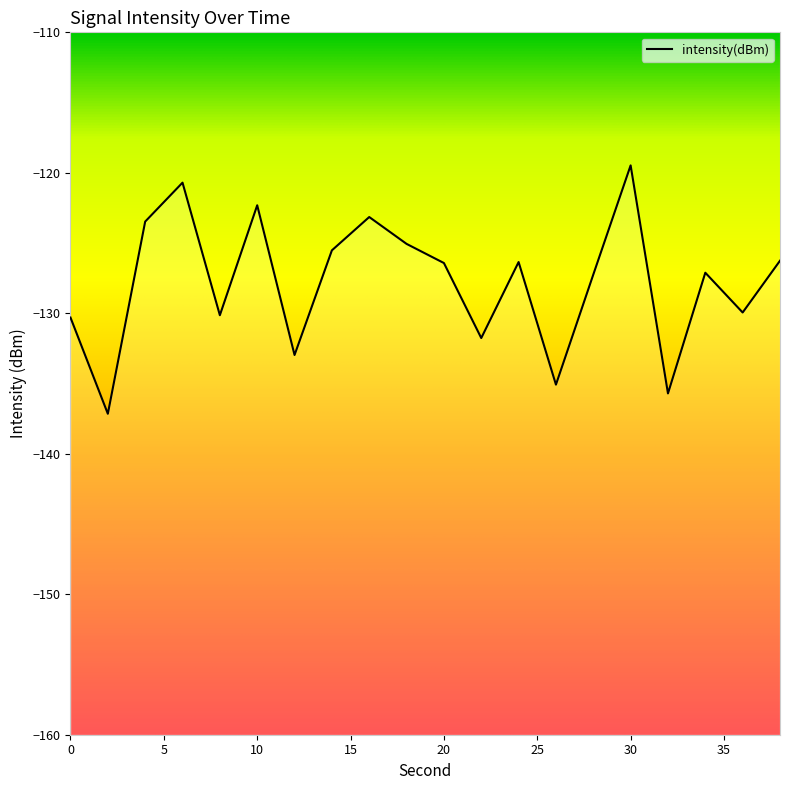

Where is the first local minimum?

2